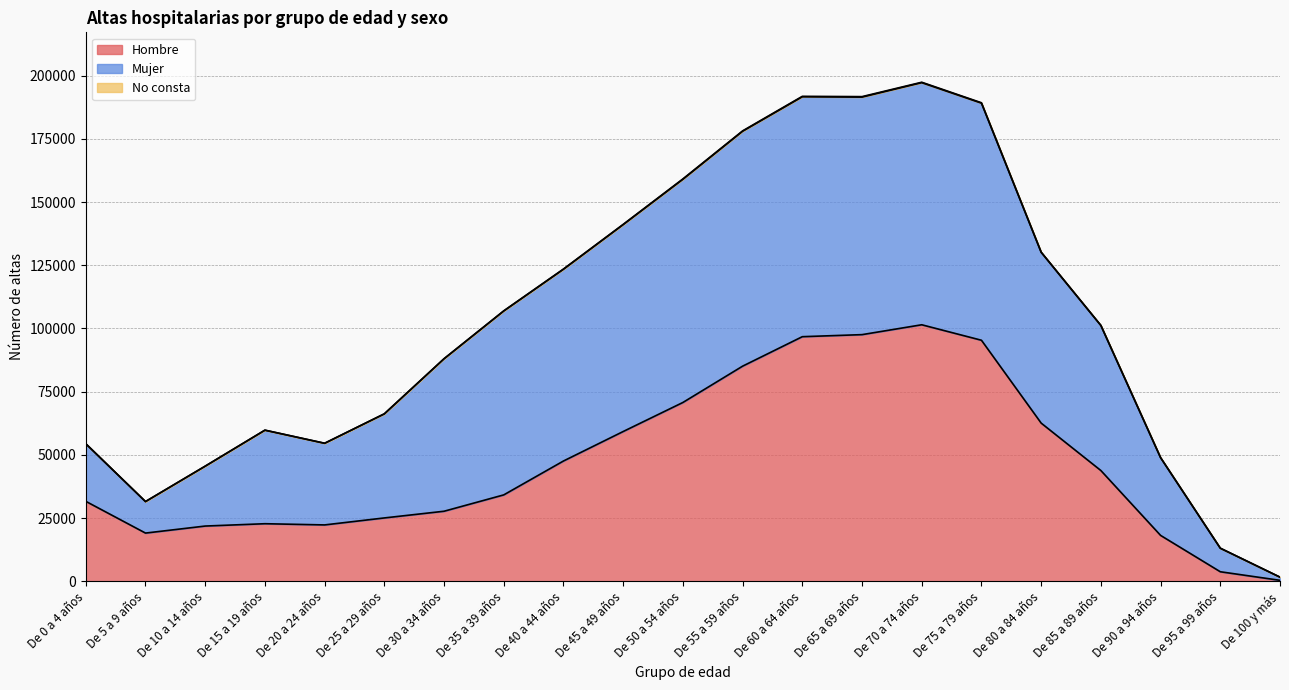

Reading right to left, extract all data points from this chart.

Hombre: 364	3756	18136	43797	62559	95331	101455	97552	96739	85081	70717	59230	47566	34162	27694	25045	22283	22758	21835	19055	31617
Mujer: 1247	9319	30755	57365	67560	93785	95759	93946	94893	92913	88269	81827	75841	72735	60296	41151	32276	36983	23688	12462	22764
No consta: 14	1	10	51	77	159	178	202	186	153	164	114	104	74	53	45	42	40	5	6	29